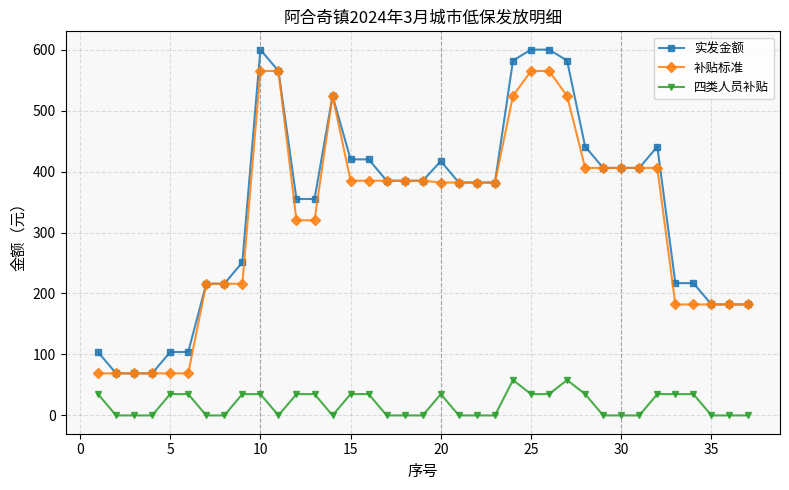

List the series in order of their peak value, highest first.

实发金额, 补贴标准, 四类人员补贴